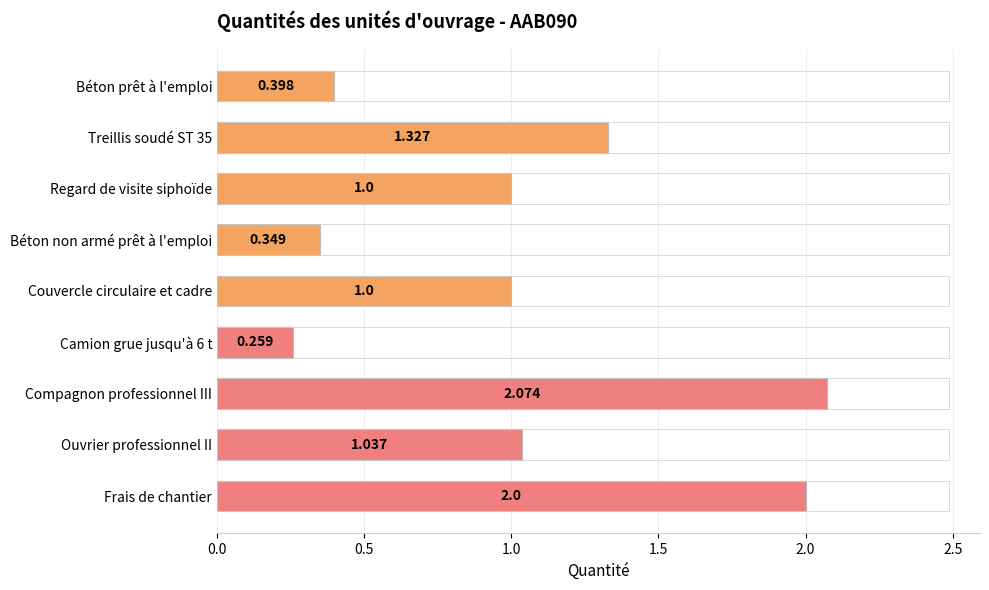

Which category has the highest value across all series?

Compagnon professionnel III